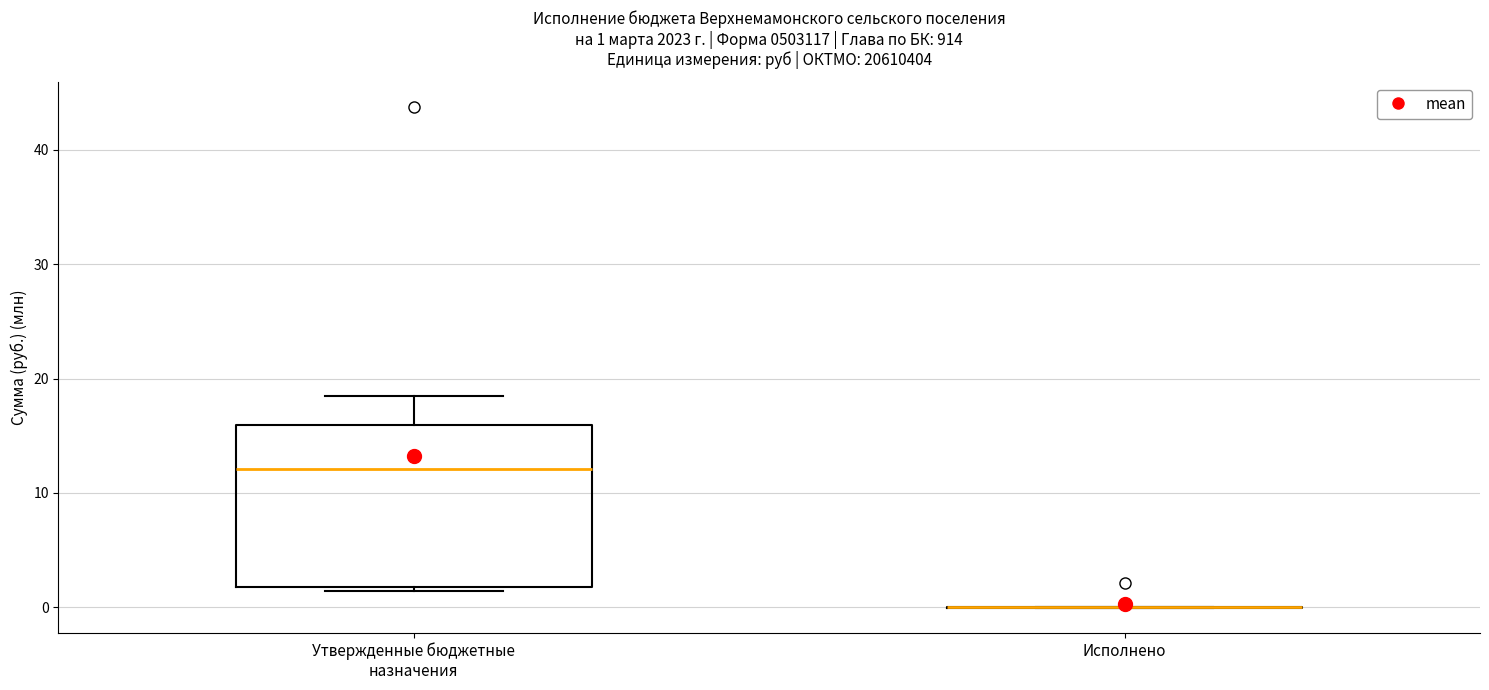

Which box is the tallest, from its lower edge to its upper edge?

Утвержденные бюджетные назначения